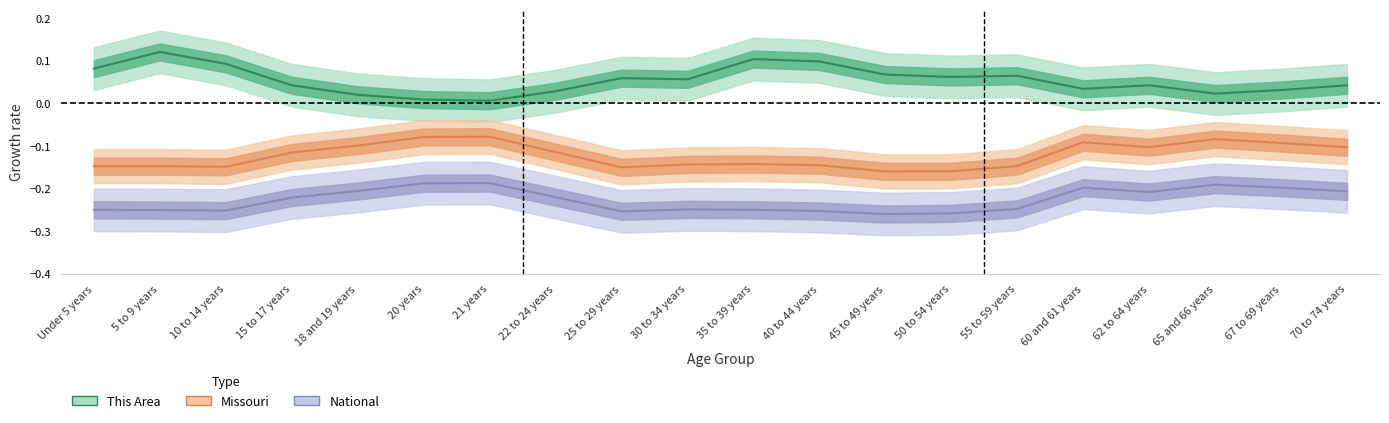

Does the chart display data point markers on the line(s)?

No